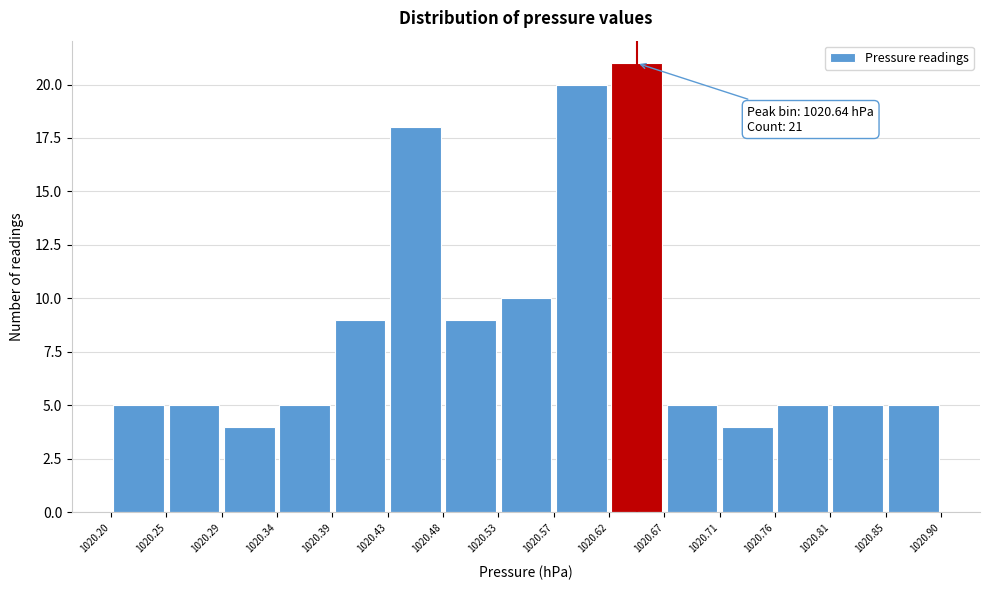

Over which range of the x-axis is the bar tallest?

1020.62 to 1020.67